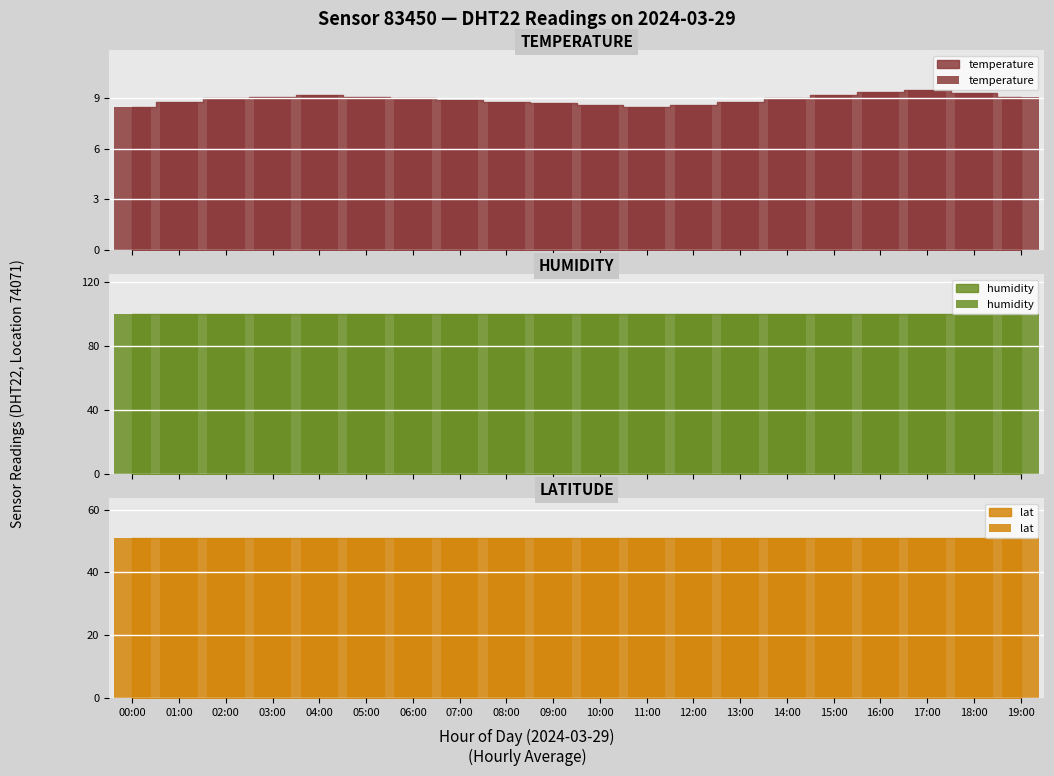

What position from the right is 15:00?

5